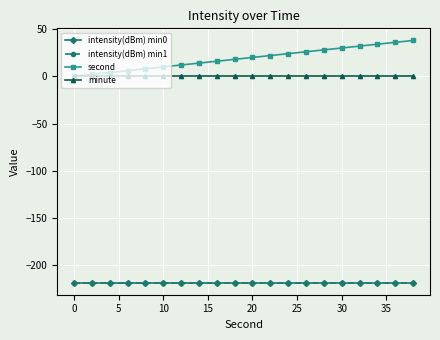

Which series has the largest total across all categories?

second